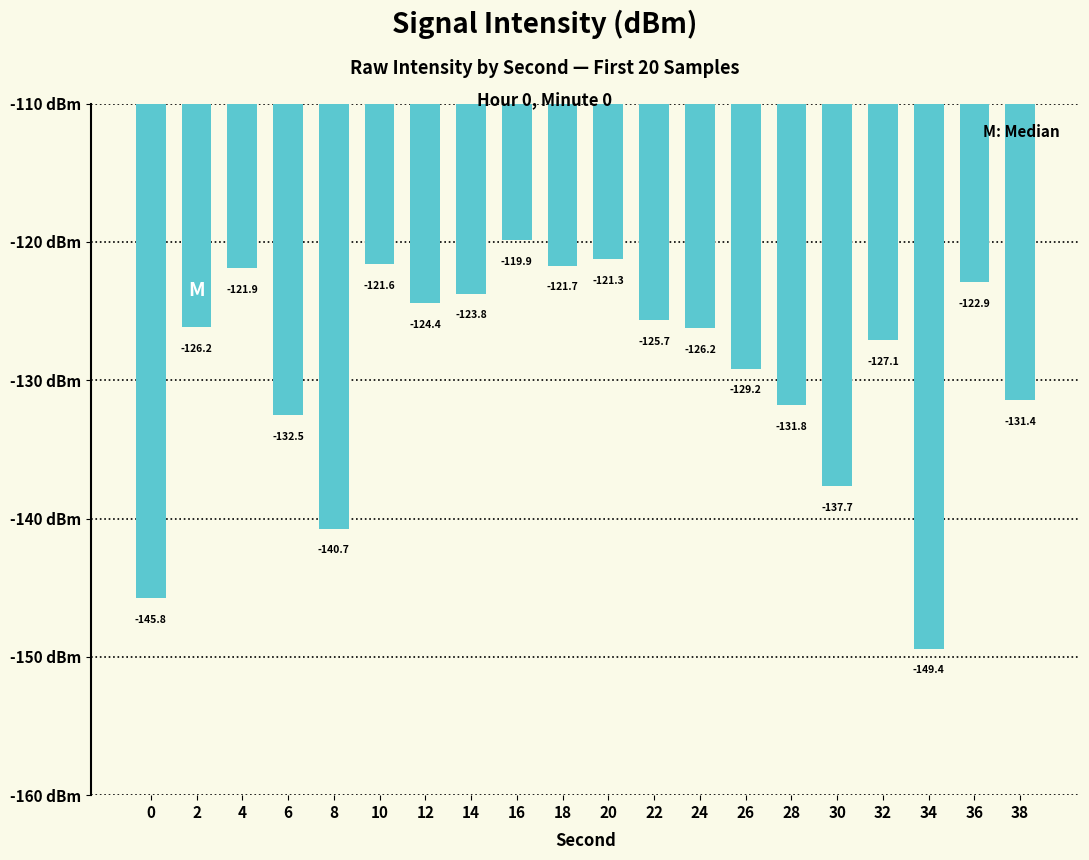

The chart shows a value of -173.4 at 14. True or false?

False